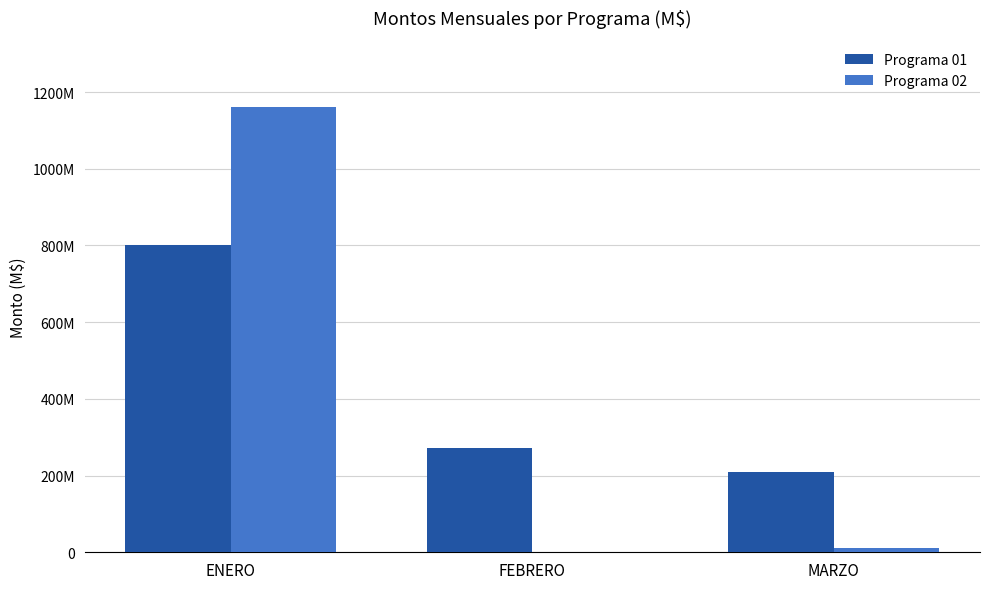

What are all the series names shown in the legend?

Programa 01, Programa 02